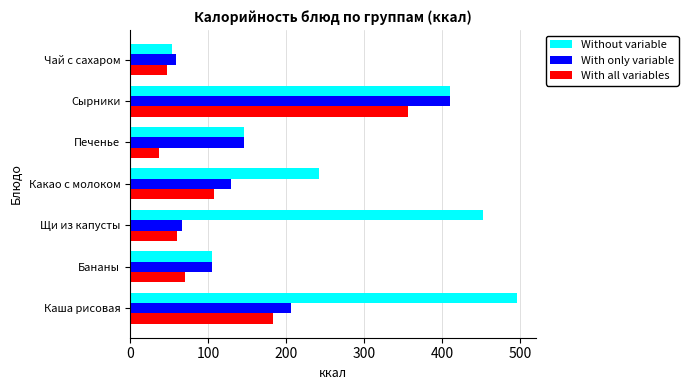

Where is Without variable nearest to the value 274?

Какао с молоком